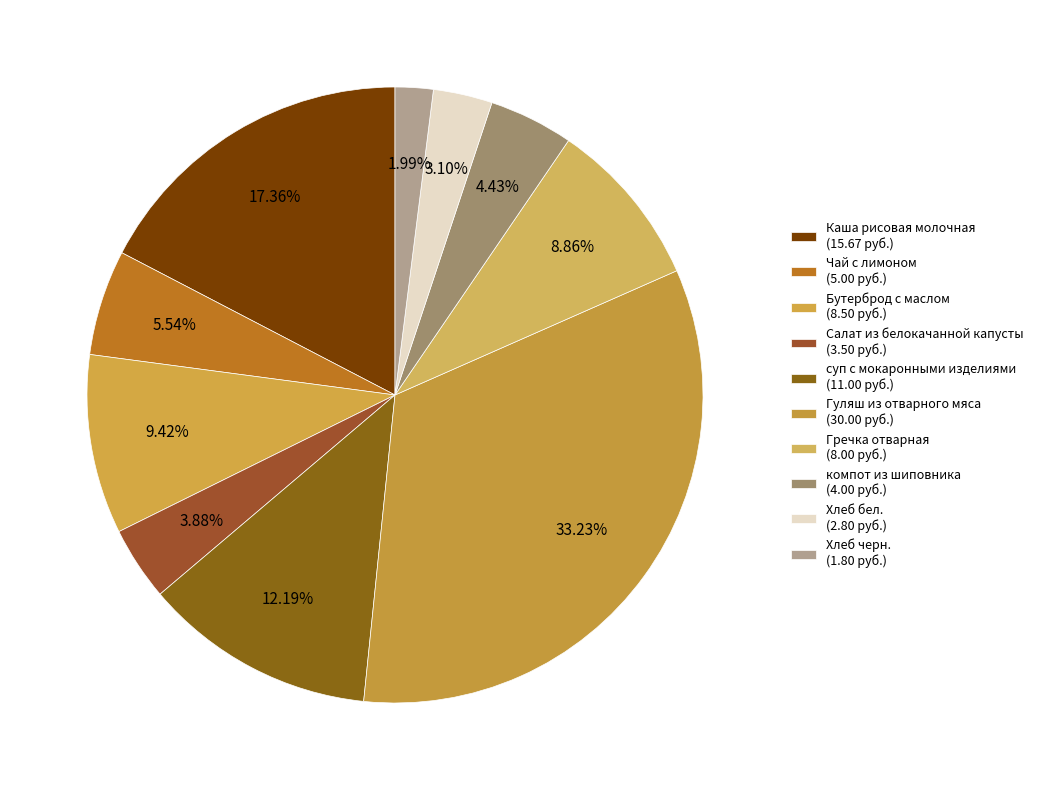

Does Чай с лимоном represent more than half of the total?

No